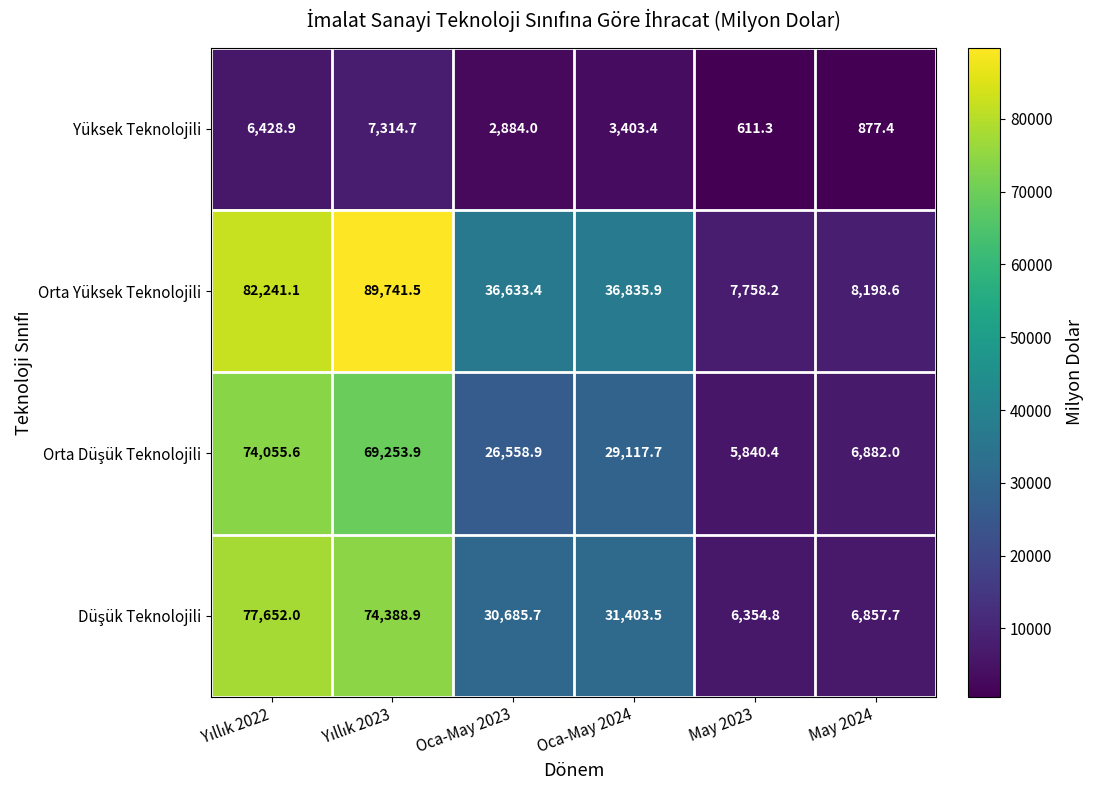

What is the greatest value displayed?

89741.5